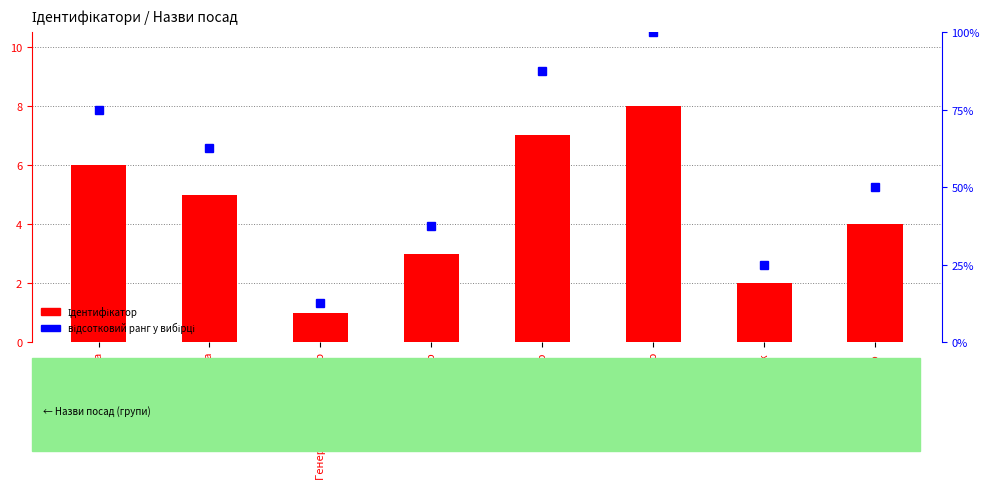

What value does the відсотковий ранг у вибірці series have at Завідувач філією?

100.0